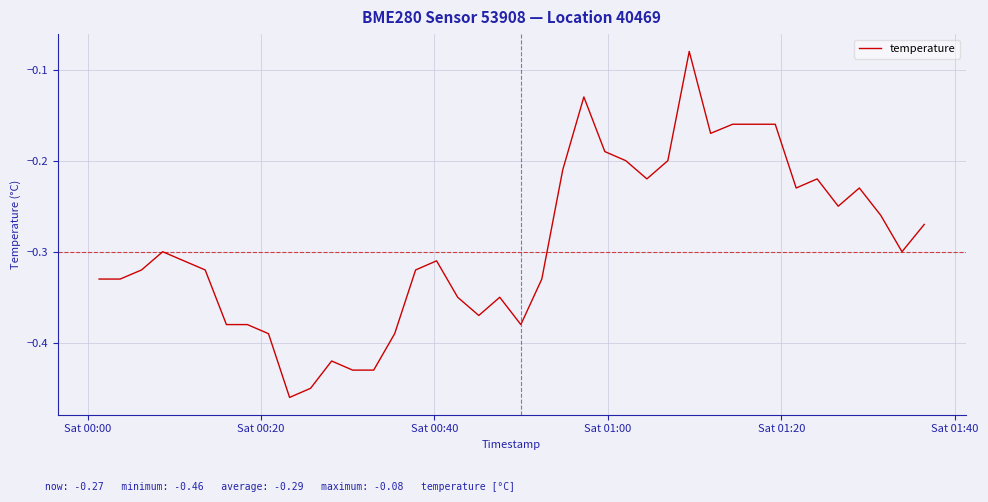

True or false: there are more than 2 points higher than both neighbors.

True